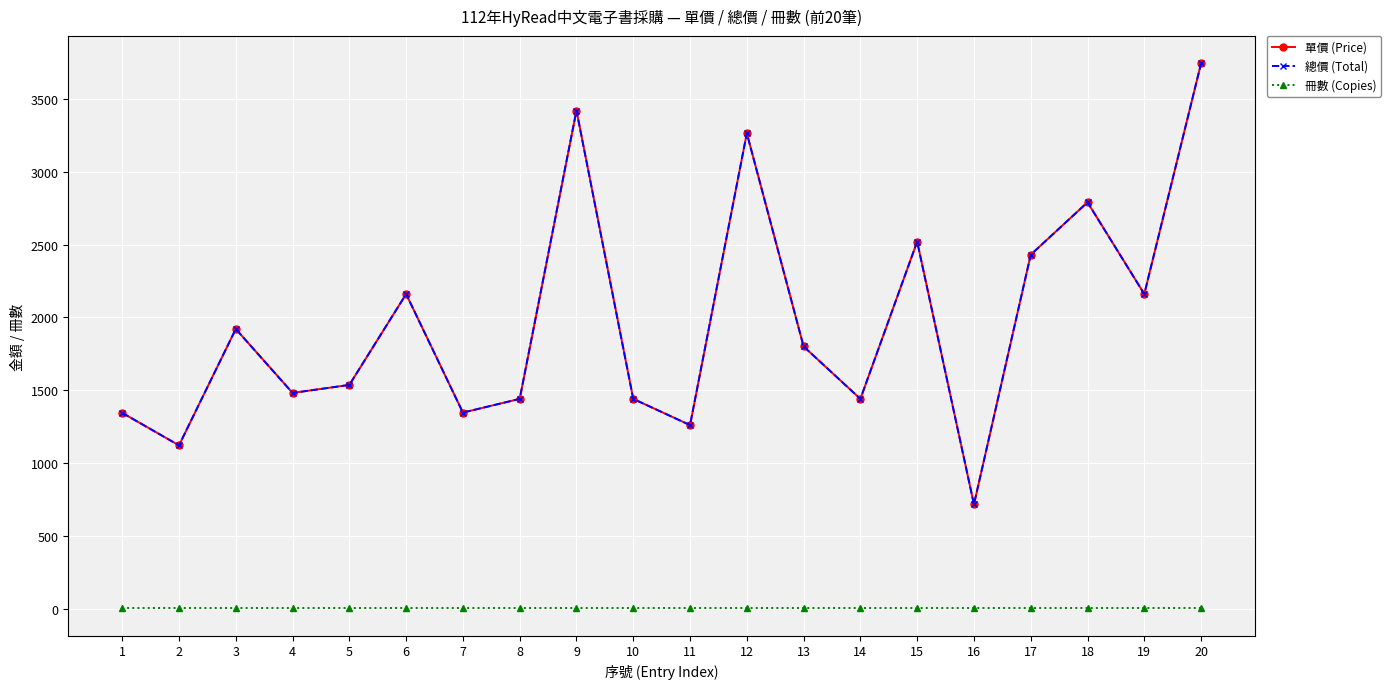

What is the value of the 總價 (Total) point at the 13th from the left?

1800